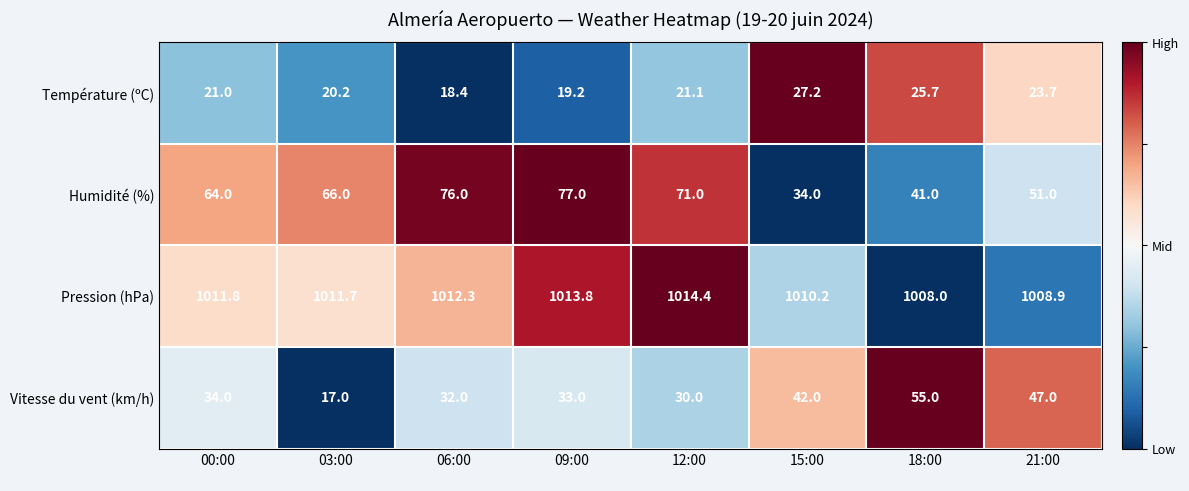

At which category is the sum across all series the highest?

09:00